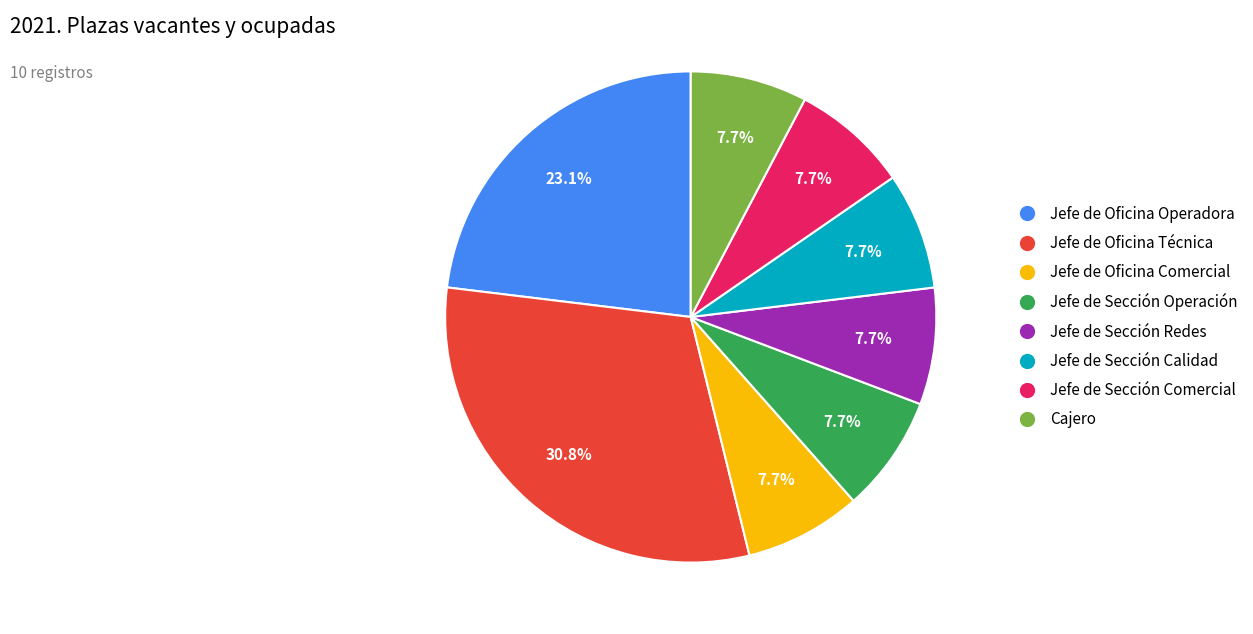

To the nearest percent, what is the average slice percentage?

12%